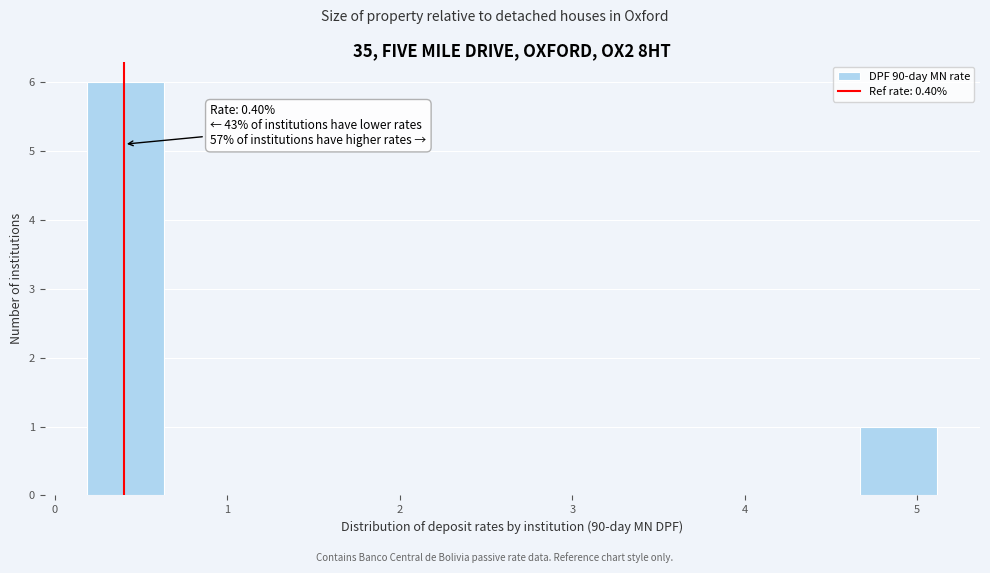

Over which range of the x-axis is the bar tallest?

0.2 to 0.6